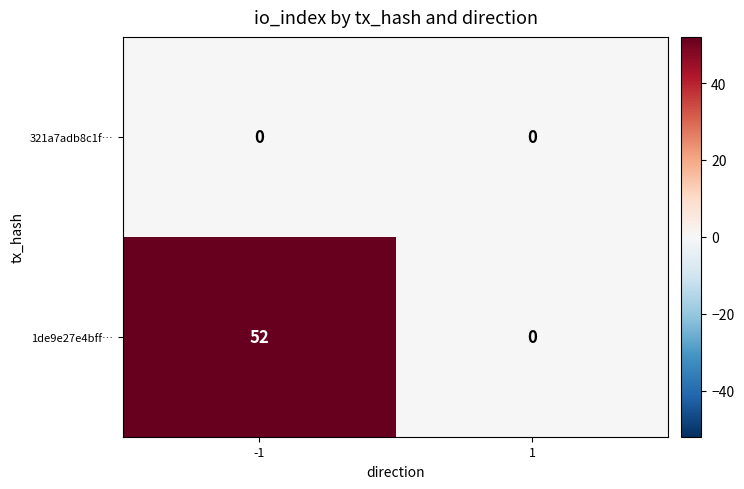

List the series in order of their peak value, lowest first.

321a7adb8c1f…, 1de9e27e4bff…